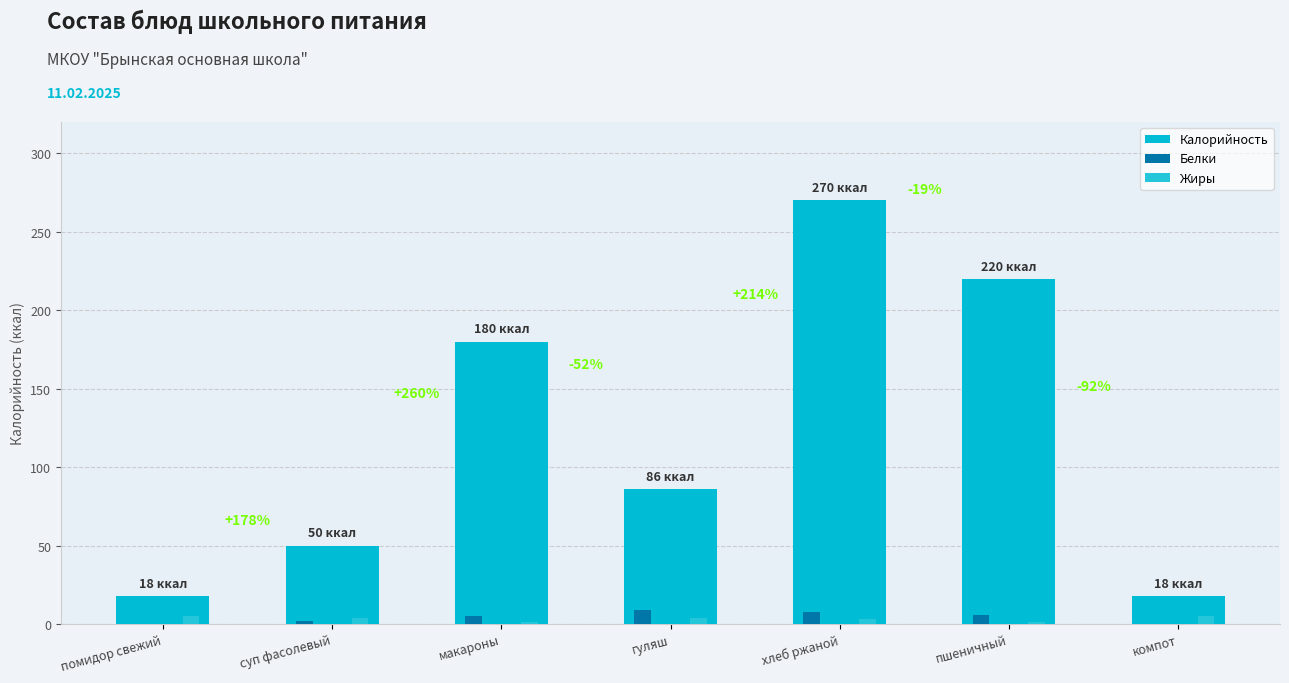

Are the bars horizontal?

No